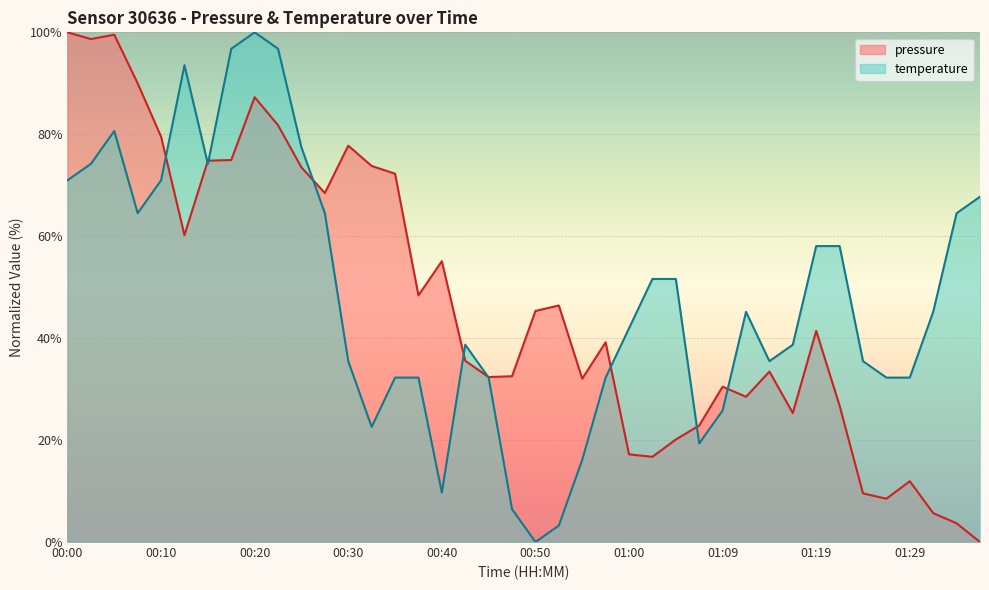

What are all the series names shown in the legend?

pressure, temperature